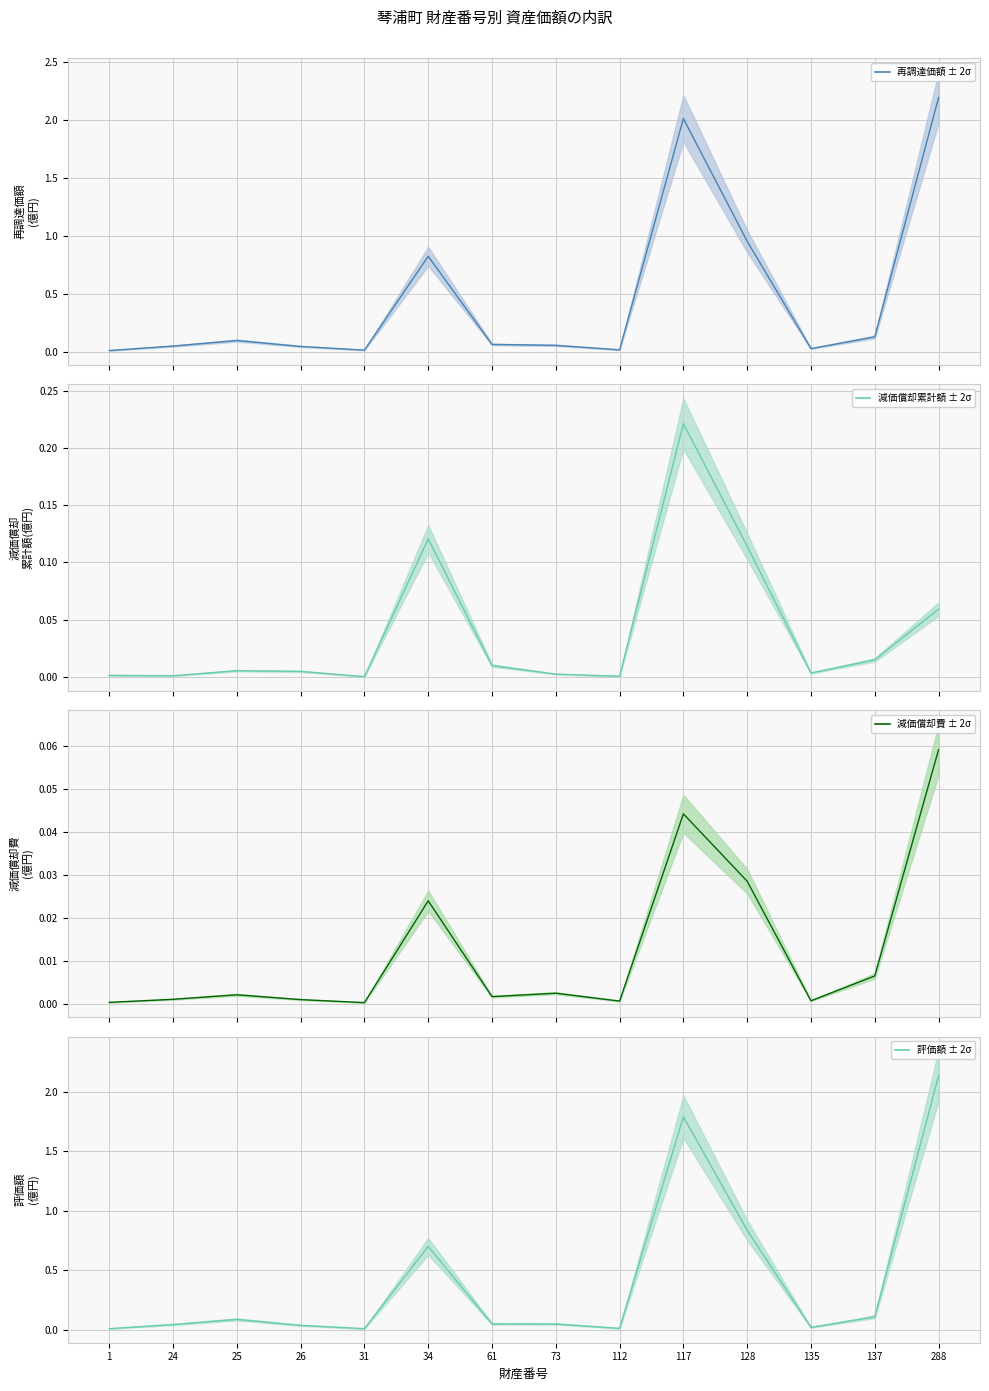

Which category has the lowest value in the 減価償却累計額 ± 2σ series?

31